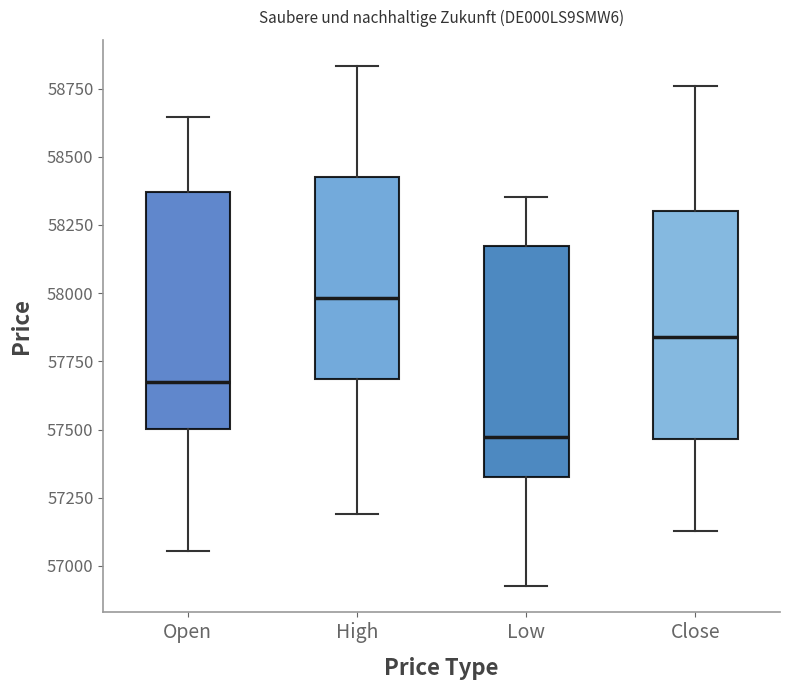

Reading left to right, read every box against the y-axis: the position of its median line, the range the box covers, and the ends of its whiskers. The values are not printed on the chart, so give them approximately, as read against the axis.

Open: median 57700, box 57500 to 58350, whiskers 57050 to 58650
High: median 58000, box 57700 to 58450, whiskers 57200 to 58850
Low: median 57450, box 57350 to 58150, whiskers 56950 to 58350
Close: median 57850, box 57450 to 58300, whiskers 57150 to 58750